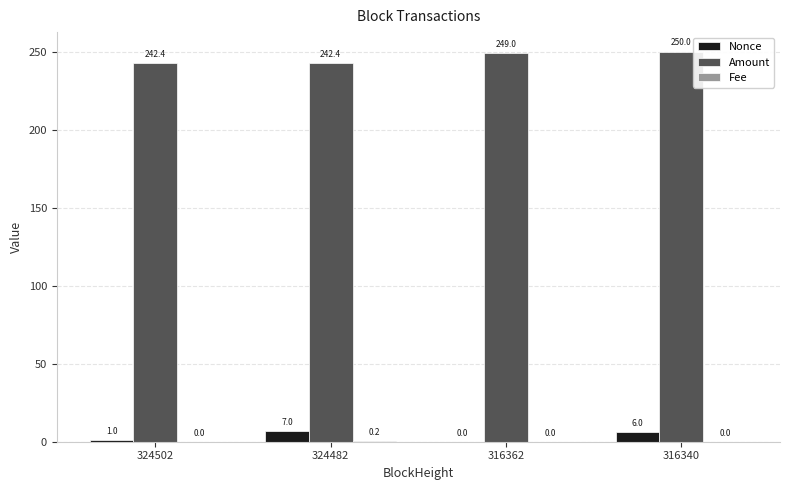

Count the Nonce values in the range 1 to 7.

3